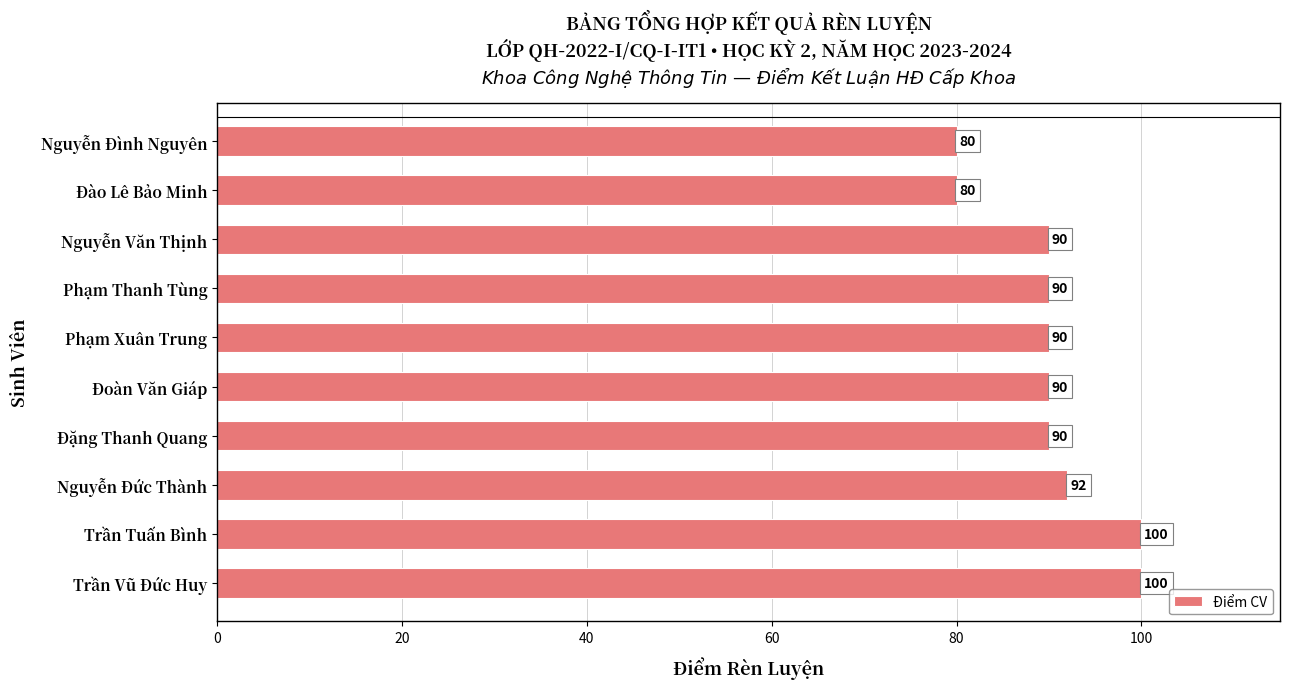

What is the difference between the values at Nguyễn Đình Nguyên and Đoàn Văn Giáp?

10